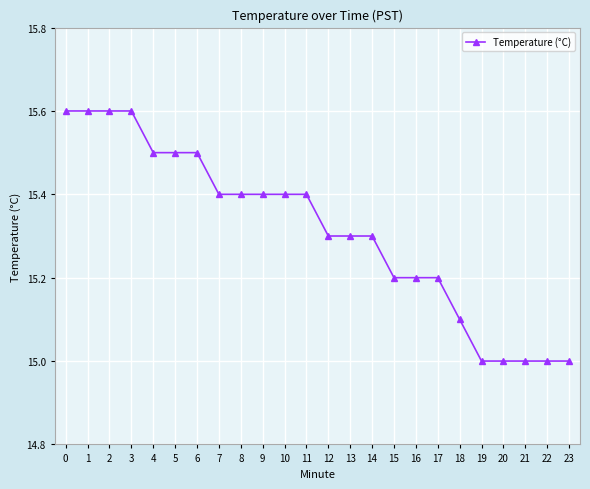

How many series are shown in this chart?

1